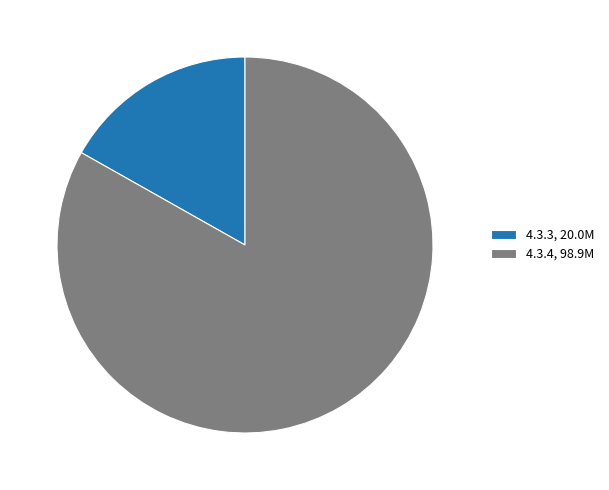

Rank the categories by value from lowest to highest.

4.3.3, 4.3.4